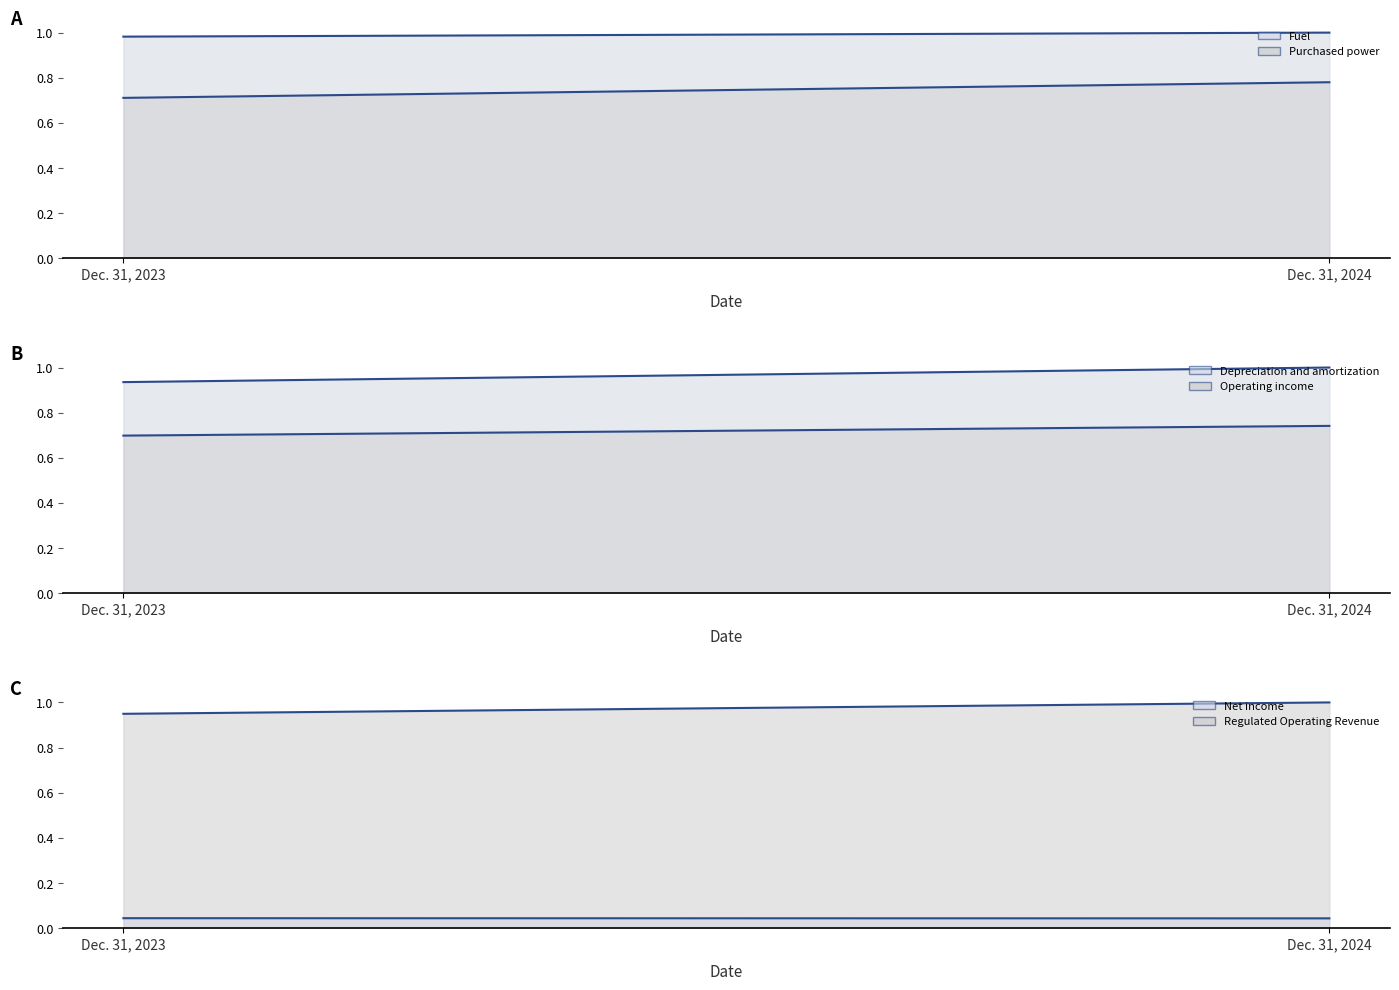

List the labels in order of Net income (line) value, smallest first.

Dec. 31, 2024, Dec. 31, 2023